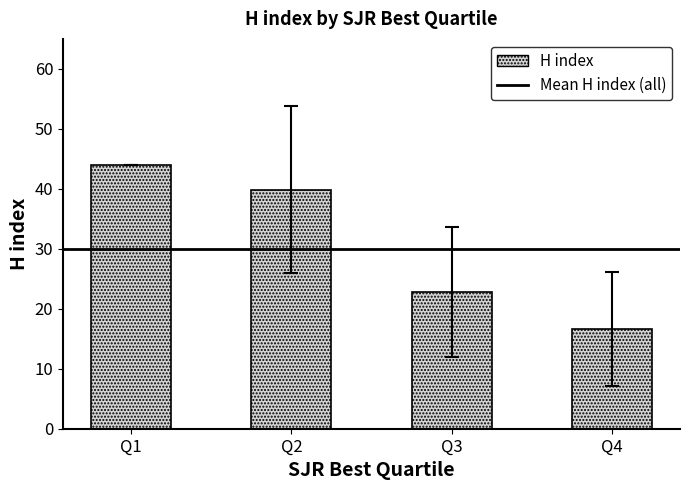

What is the average value?

30.8